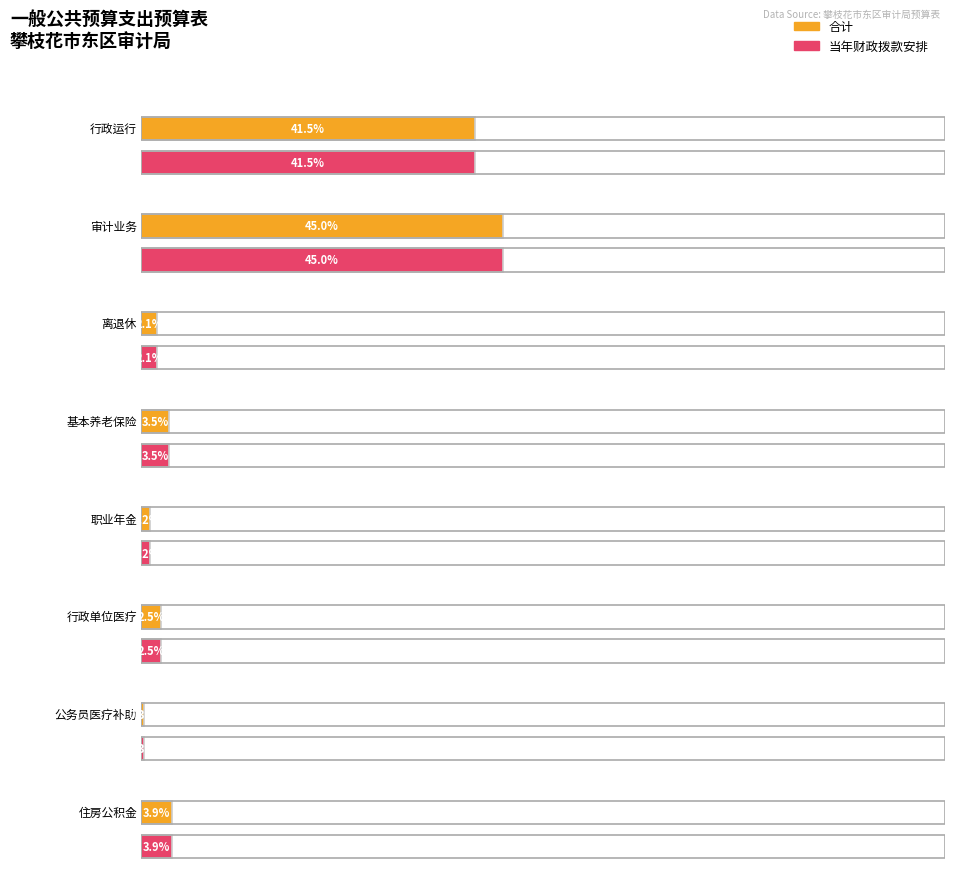

Which series has the largest total across all categories?

合计